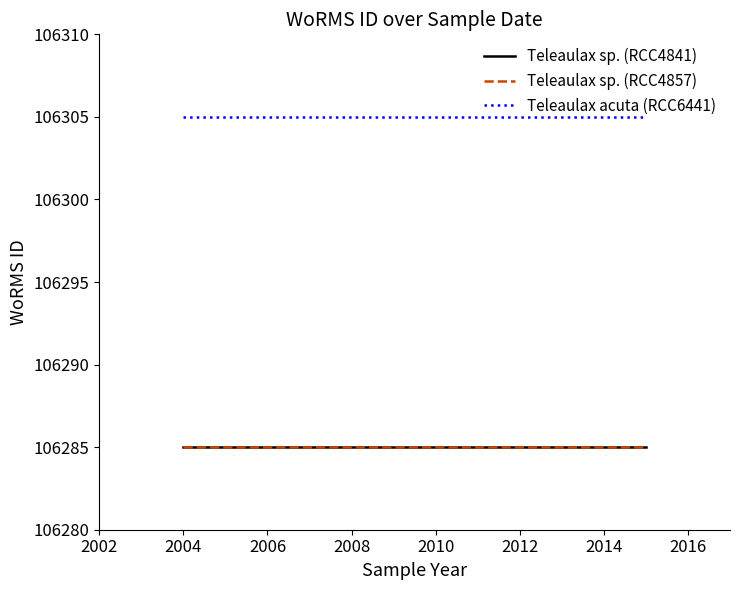

Does the chart have visible grid lines?

No